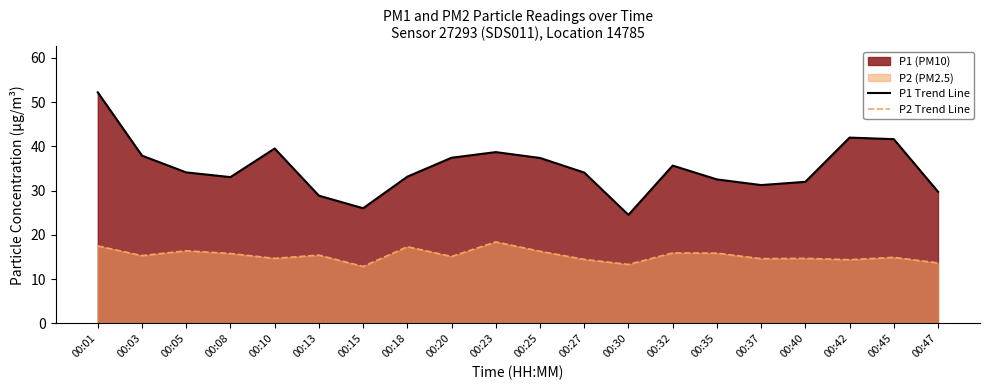

What is the difference between the second highest and minimum values in the P2 Trend Line series?

4.6